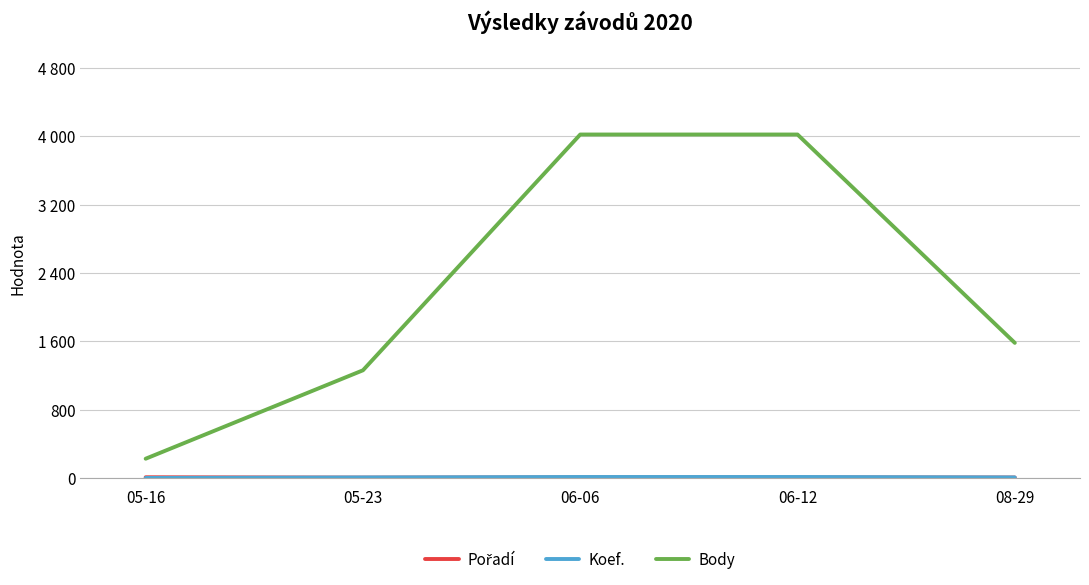

True or false: Body and Pořadí cross at least once.

False